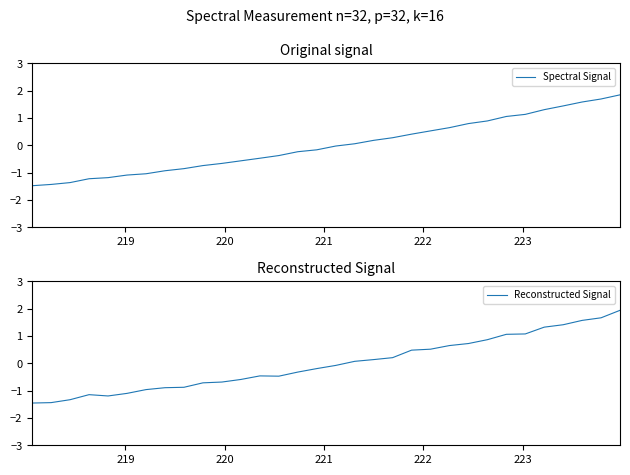

How many series are shown in this chart?

2